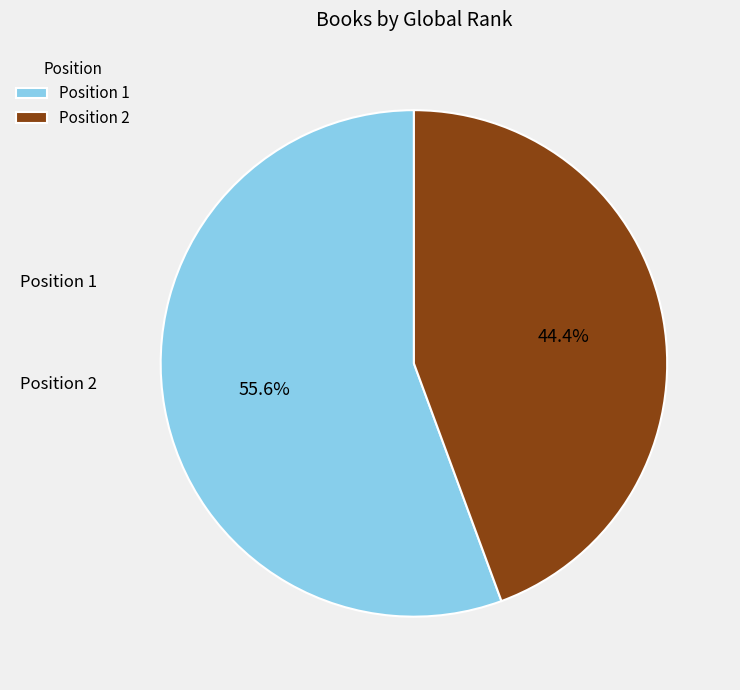

To the nearest percent, what is the difference between the largest and smallest slice percentages?

11%